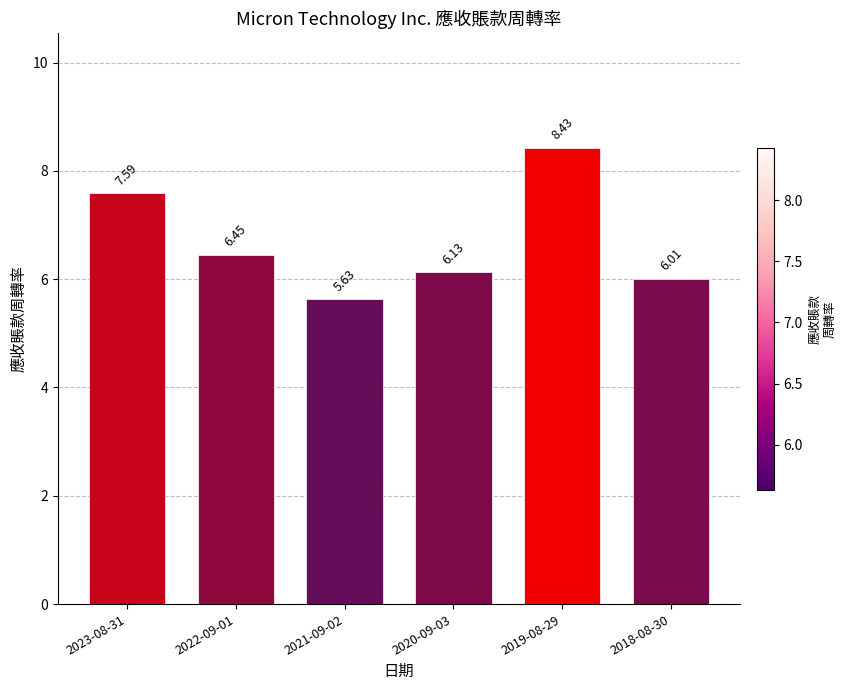

What is the label of the 3rd bar from the right?

2020-09-03